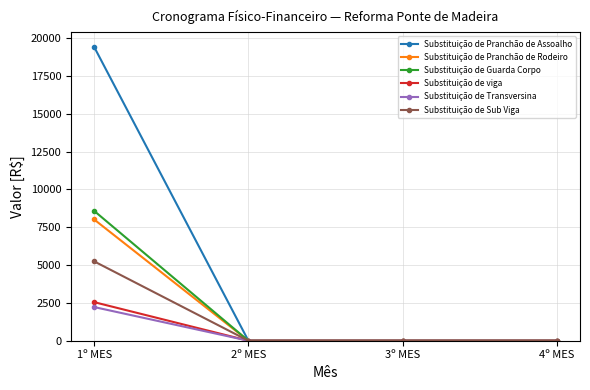

Count the number of data series in this chart.

6